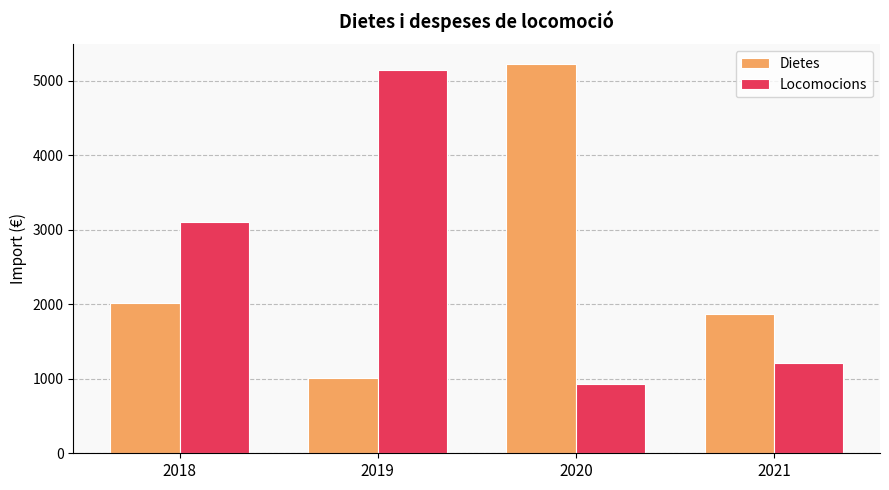

What is the total value across all series at 2020?

6162.4